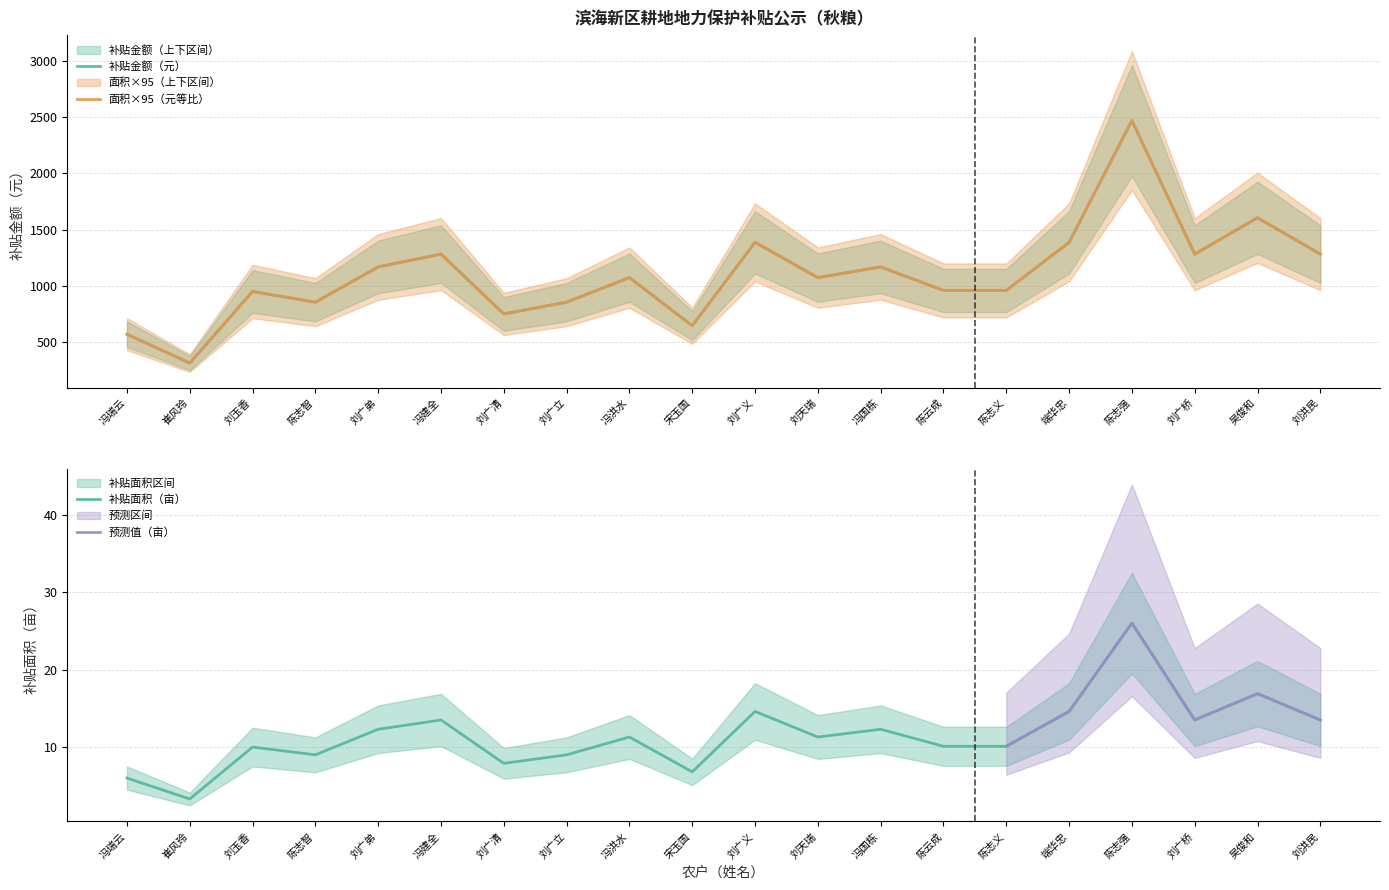

Which series has the largest range (max minus min)?

补贴面积（亩）